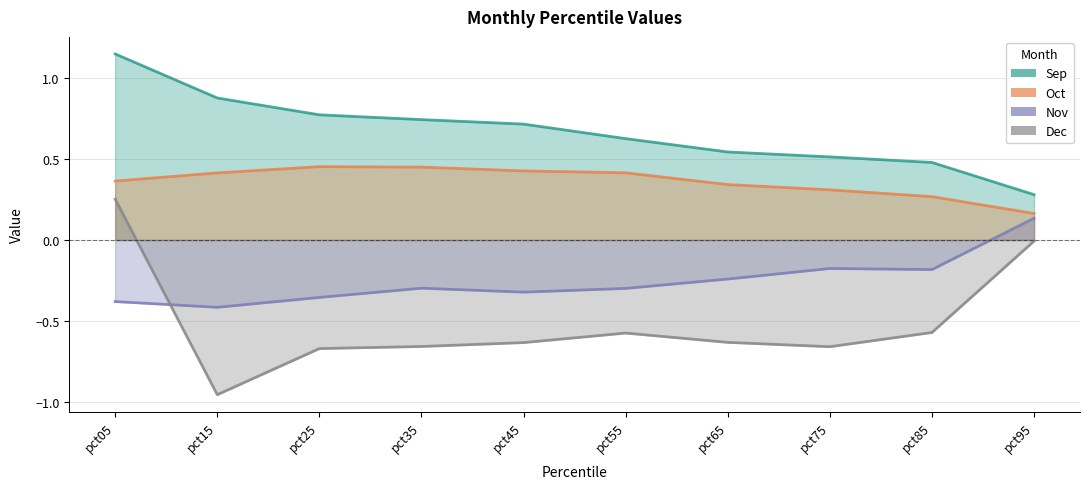

The value of Oct at pct35 is 0.4. True or false?

True